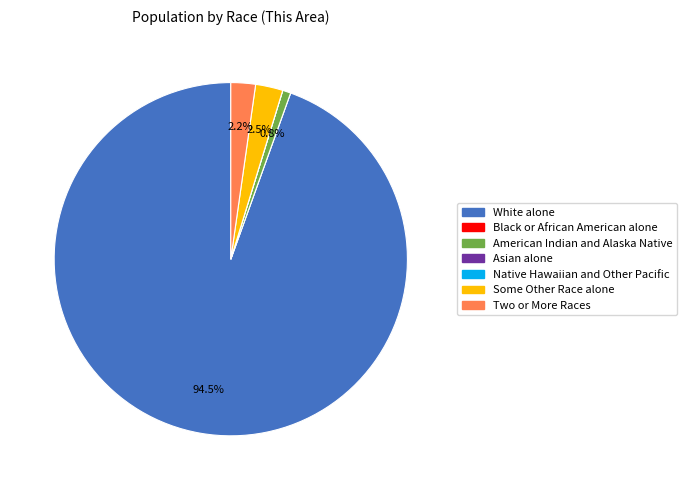

Which slice is the largest?

White alone